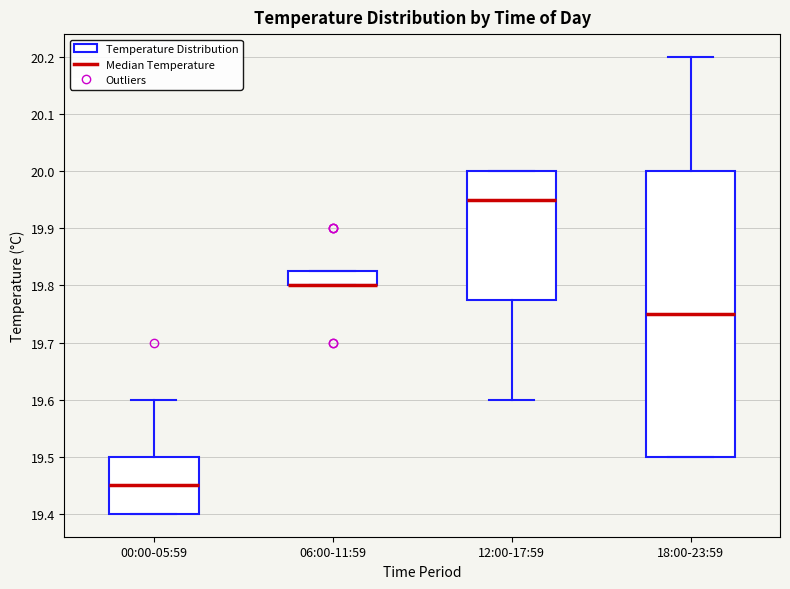

Where is the lower edge of the box for 18:00-23:59 on the y-axis? The values are not printed on the chart, so give them approximately, as read against the axis.

19.50